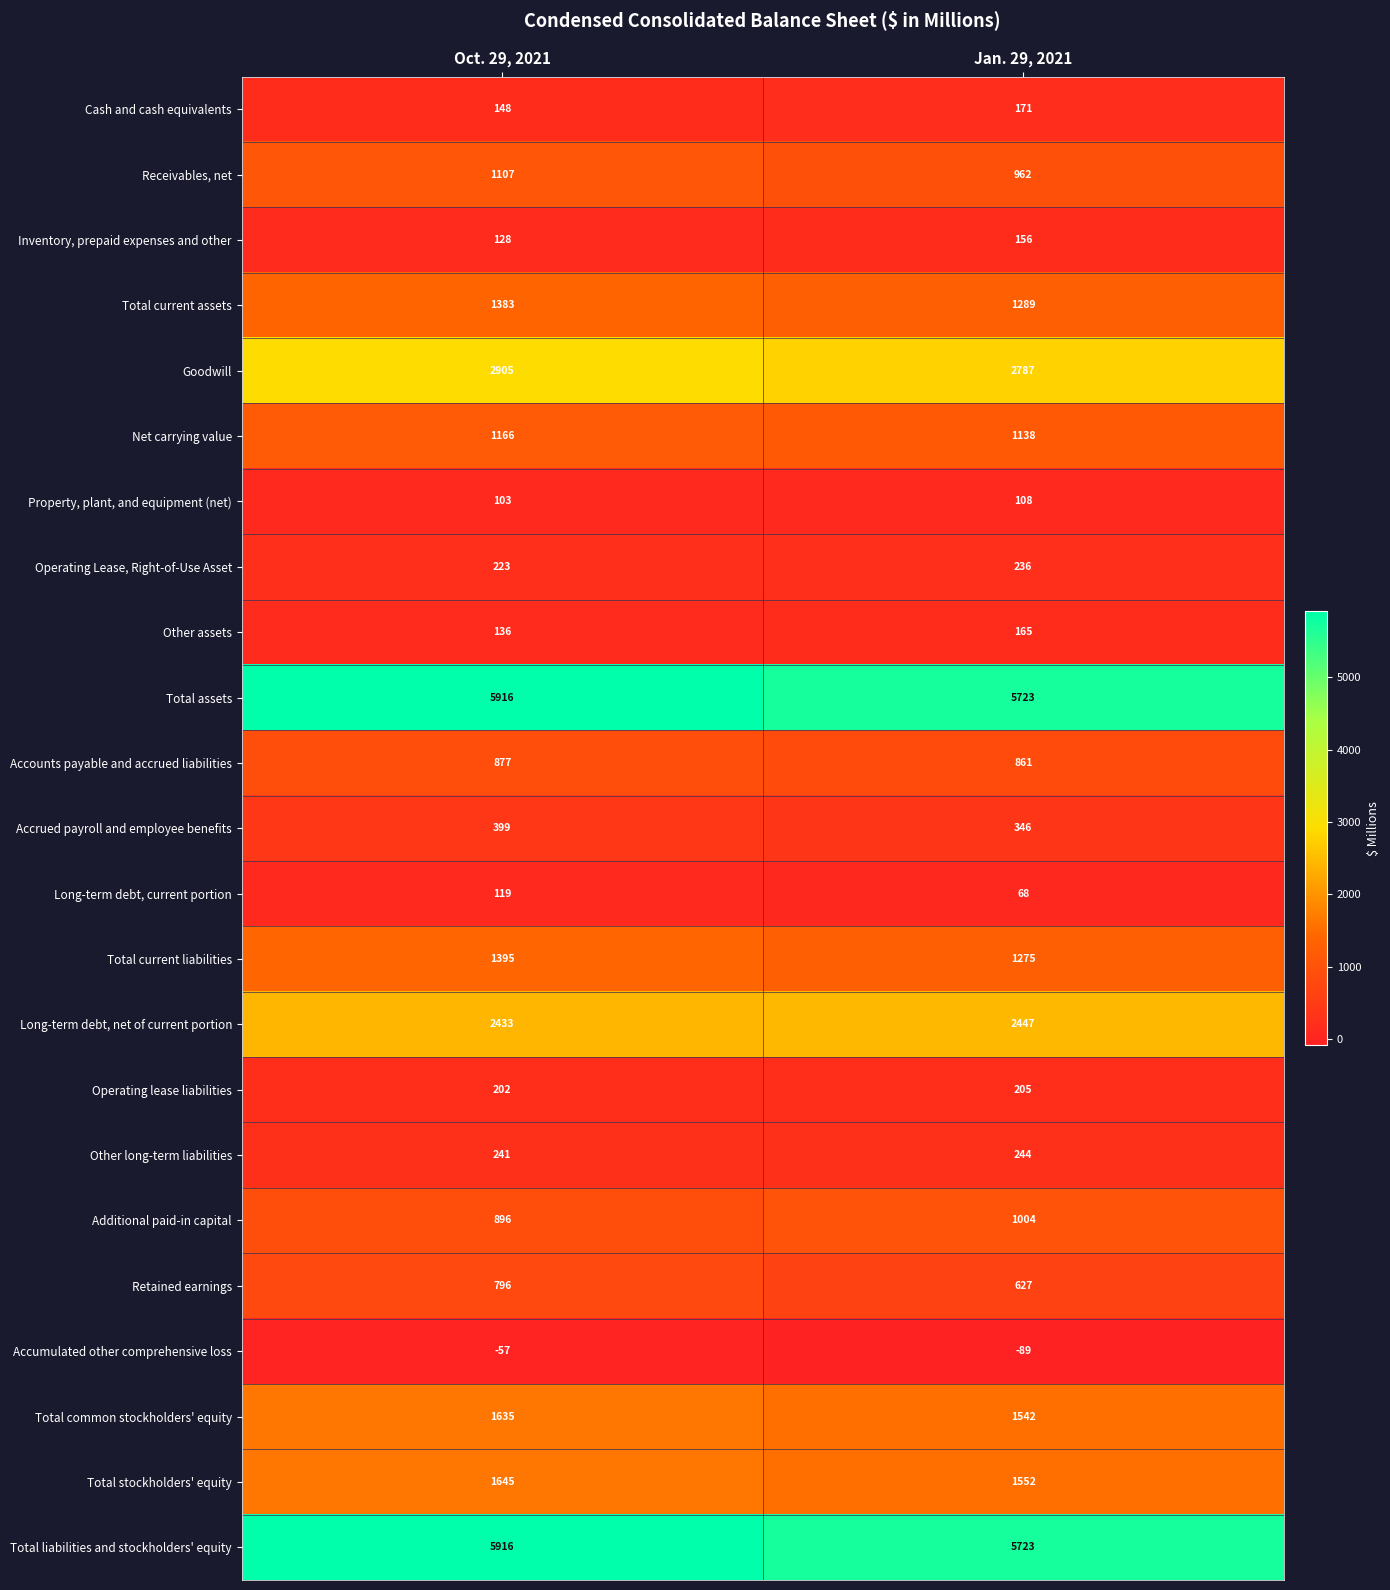

What is the sum of all Operating Lease, Right-of-Use Asset values?

459